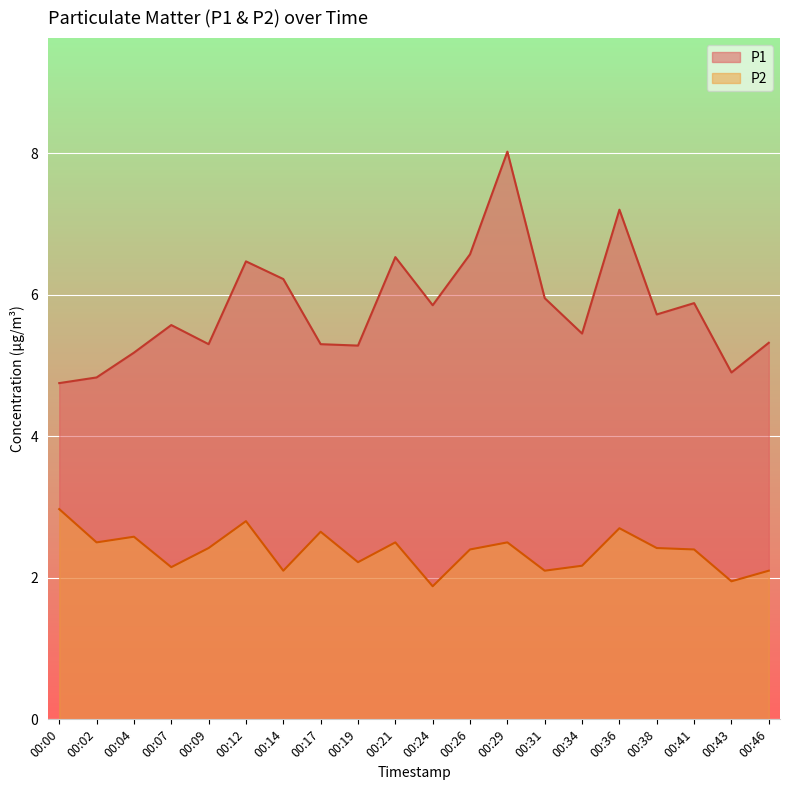

What is the difference between the maximum and minimum values in the P2 series?

1.1